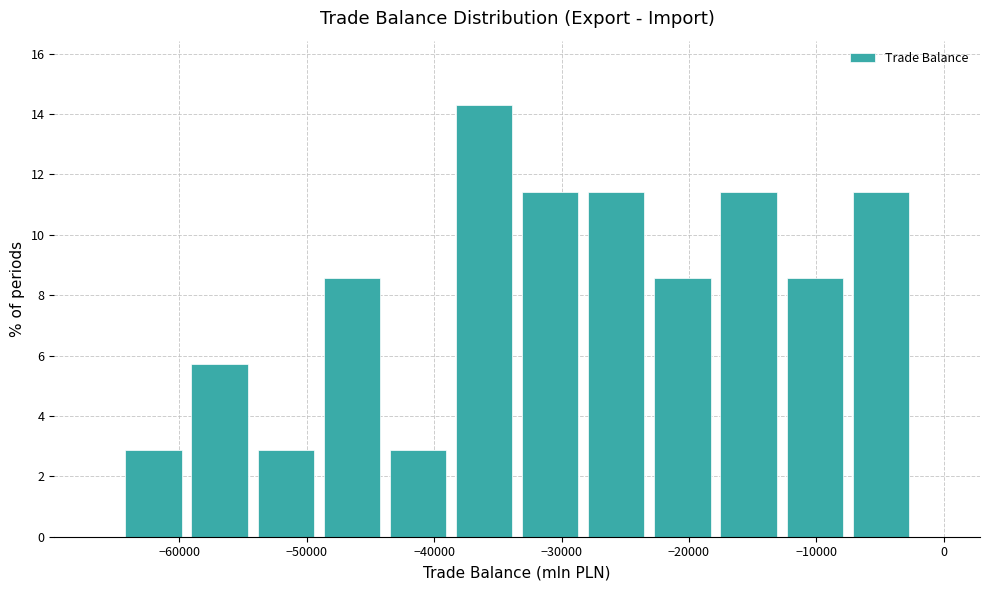

Reading left to right, transcribe this chart: for each bar, give the range it covers on the x-axis and its height. Neither the bar edges nor the heights are printed on the chart, so give them approximately, as read against the axes.

-65000 to -59000: 2.8
-59000 to -54000: 5.8
-54000 to -49000: 2.8
-49000 to -44000: 8.6
-44000 to -39000: 2.8
-39000 to -33000: 14.2
-33000 to -28000: 11.4
-28000 to -23000: 11.4
-23000 to -18000: 8.6
-18000 to -13000: 11.4
-13000 to -8000: 8.6
-8000 to -2000: 11.4